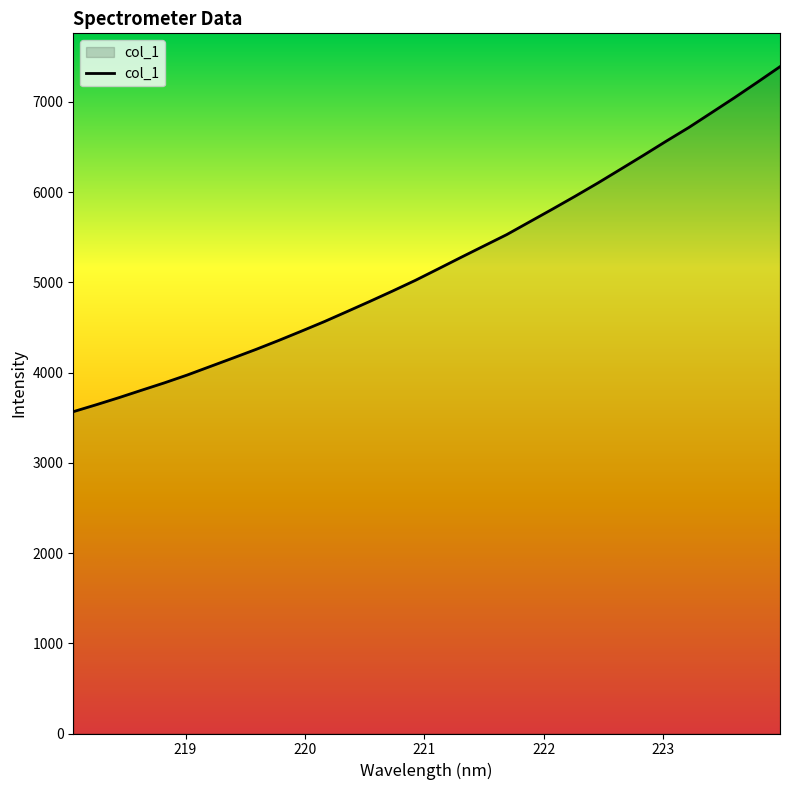

What is the difference between the maximum and minimum values?

3823.7